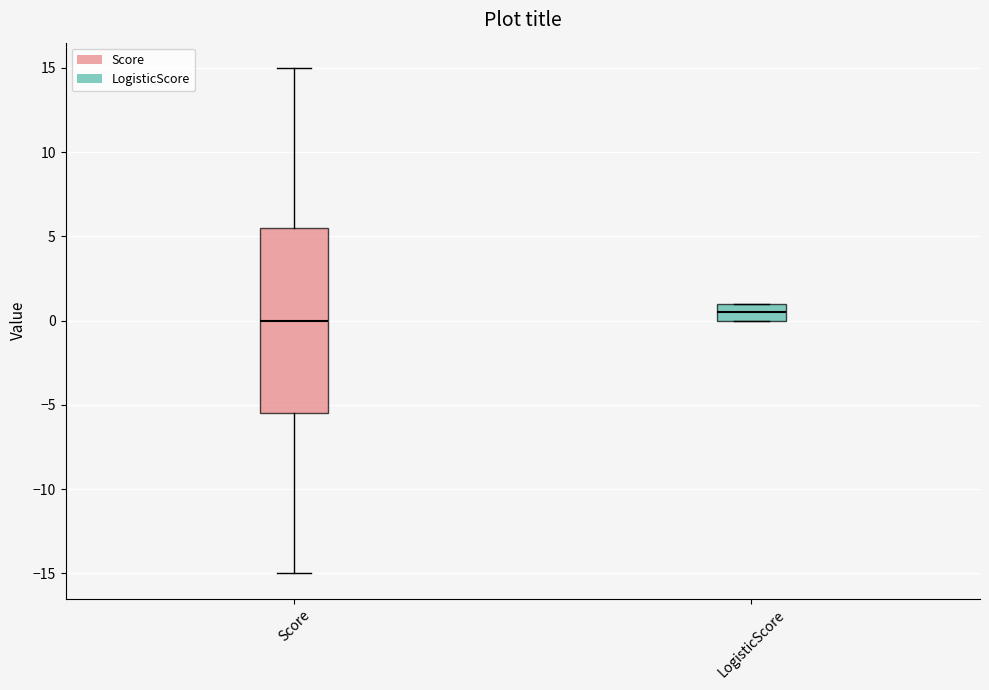

Which box is the tallest, from its lower edge to its upper edge?

Score